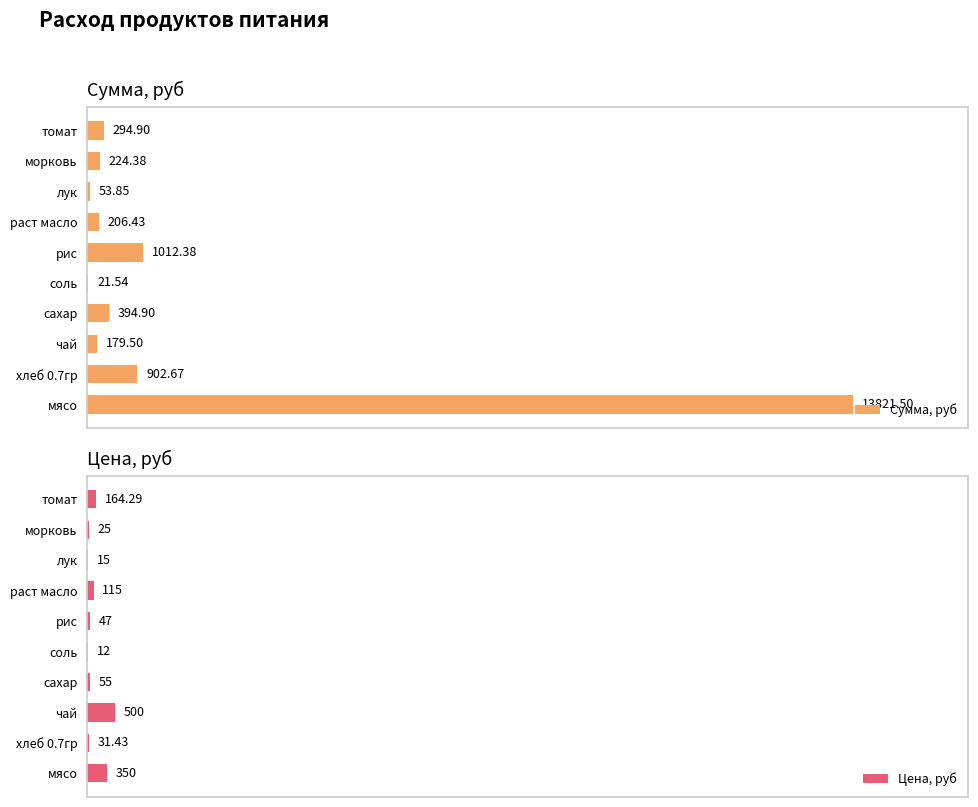

Which category has the highest value in the Сумма, руб series?

мясо